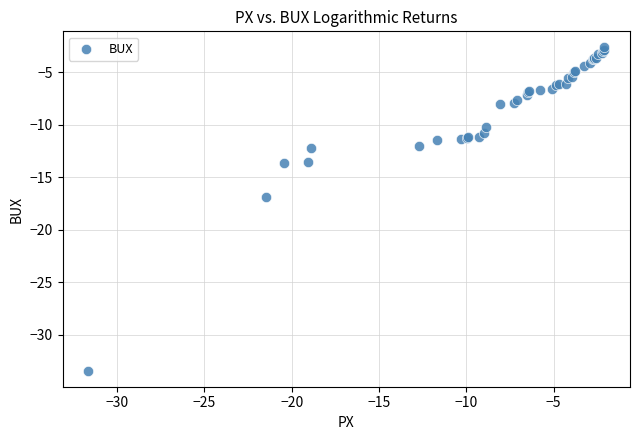

What Y value in the scatter plot is closest to -18?

-16.9